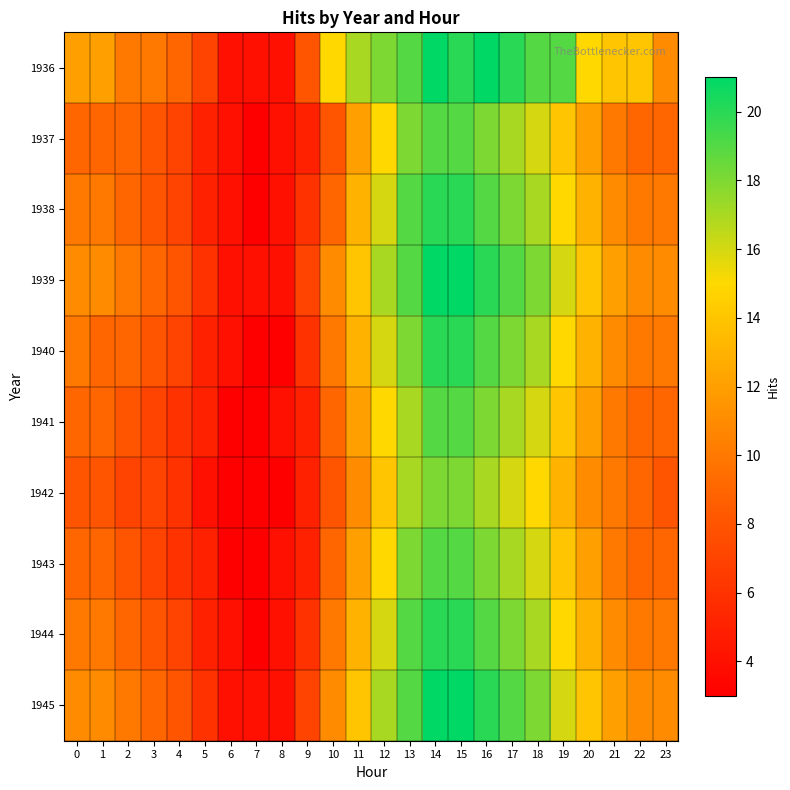

Which series has the largest range (max minus min)?

1936